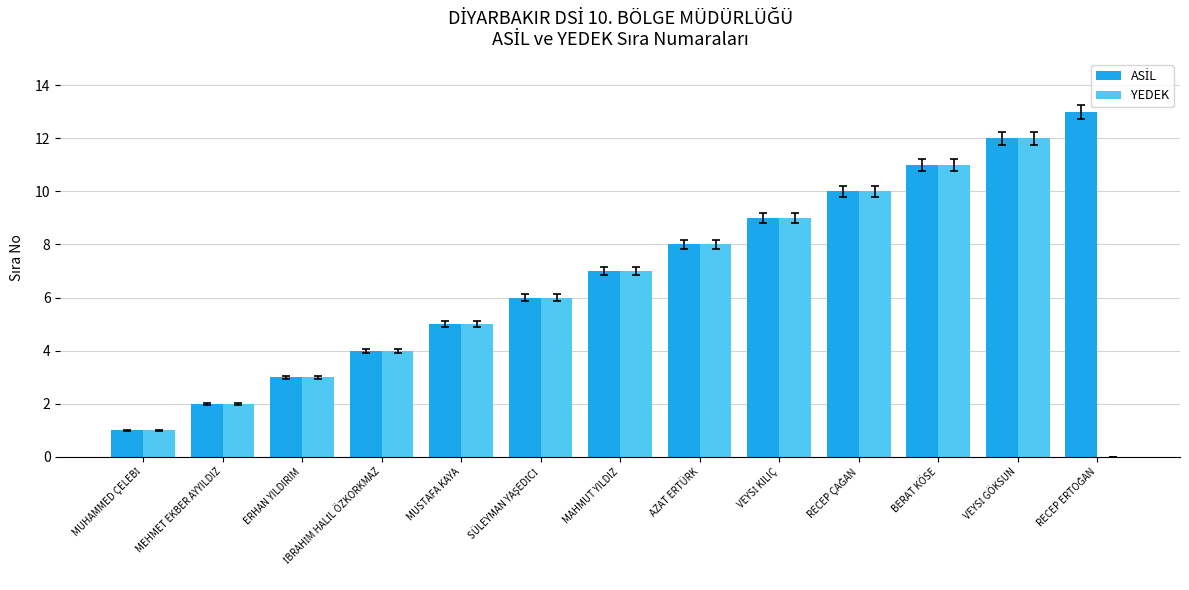

What is the sum of all YEDEK values?

78